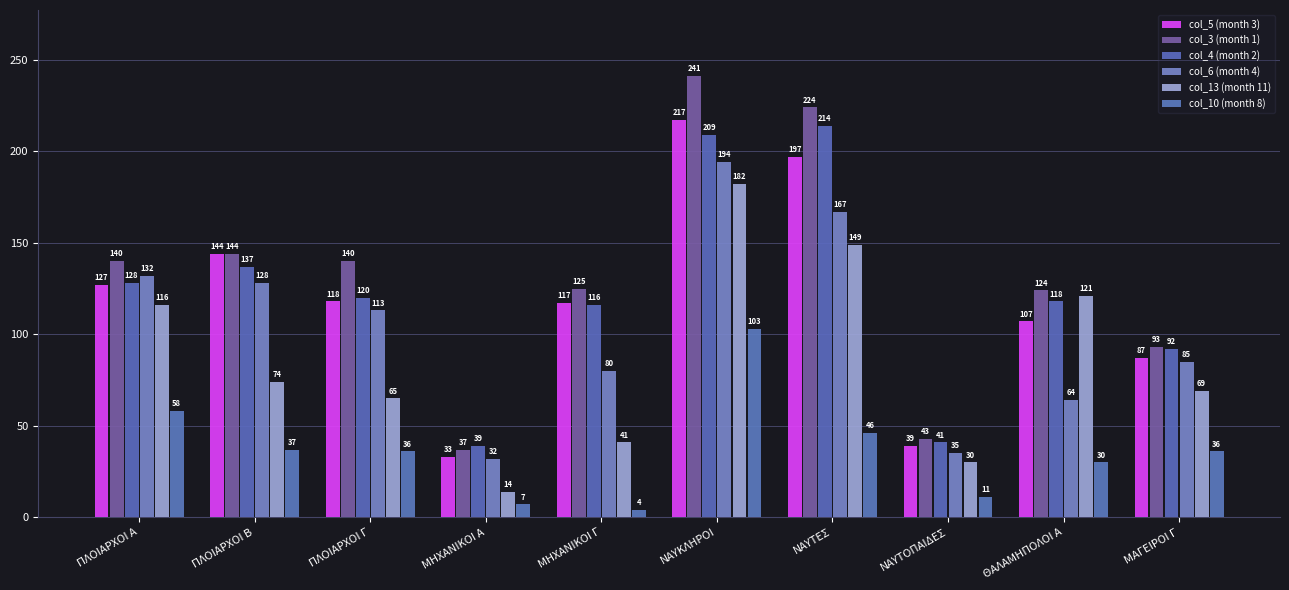

The value of col_6 (month 4) at ΘΑΛΑΜΗΠΟΛΟΙ Α is 64. True or false?

True